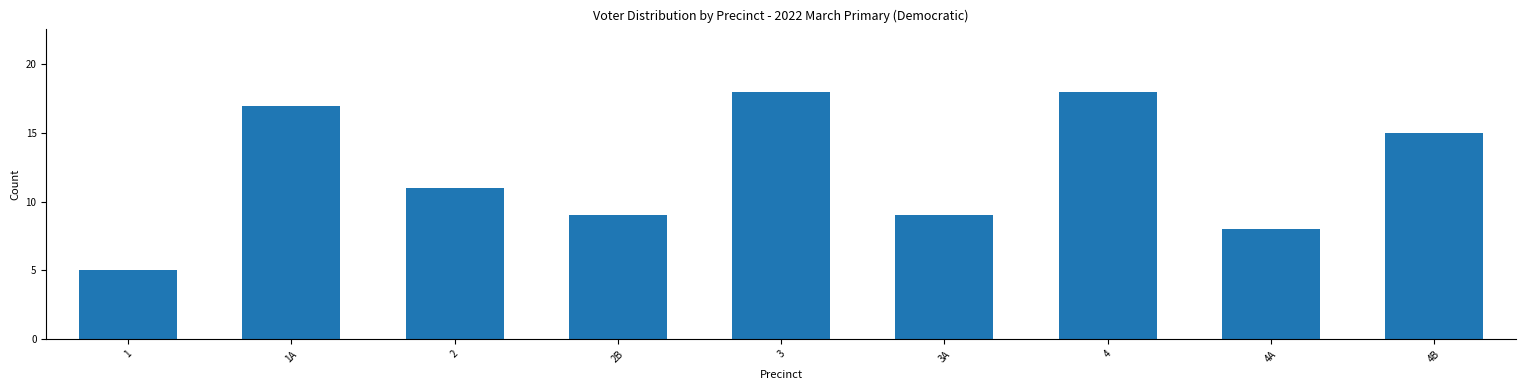

Reading right to left, what are all the values shown in this chart?

4B=15	4A=8	4=18	3A=9	3=18	2B=9	2=11	1A=17	1=5